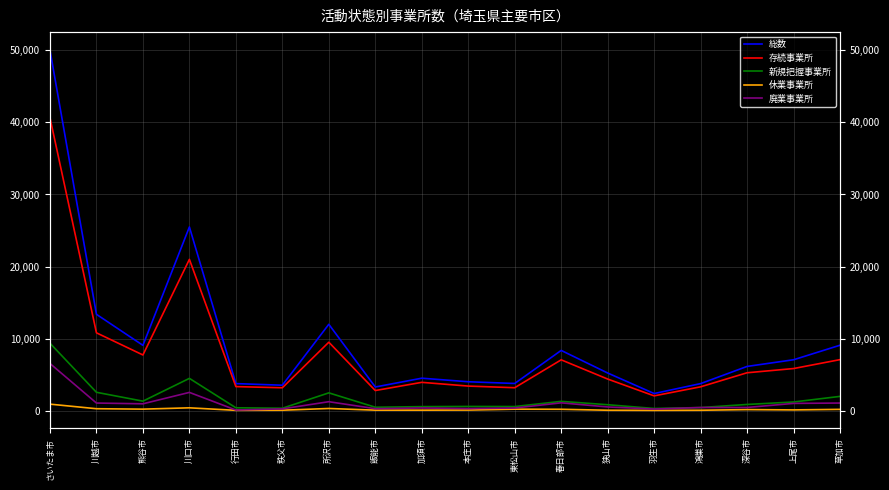

Is the value of 総数 at 上尾市 greater than the value of 廃業事業所 at 羽生市?

Yes